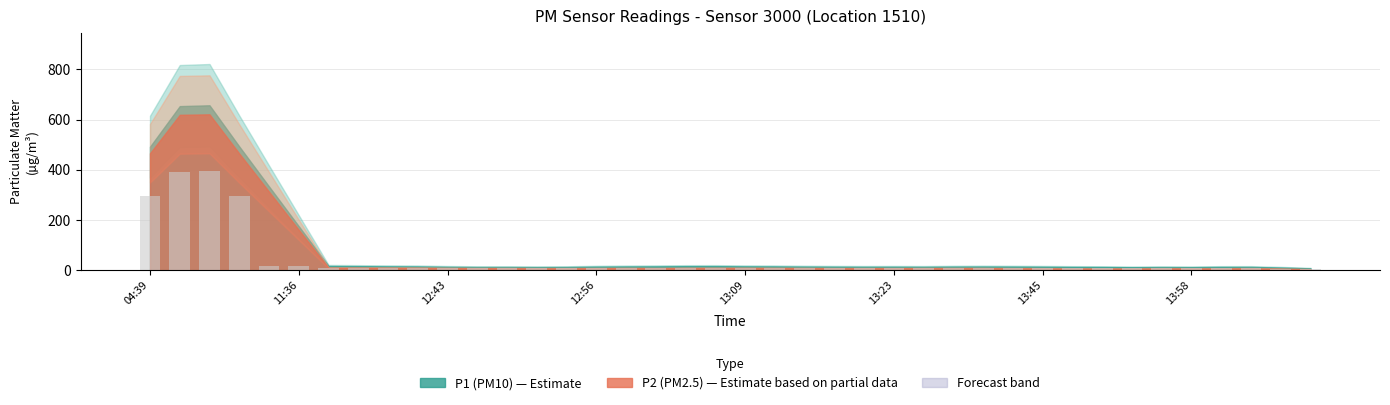

What is the sum of all values?

1698.7